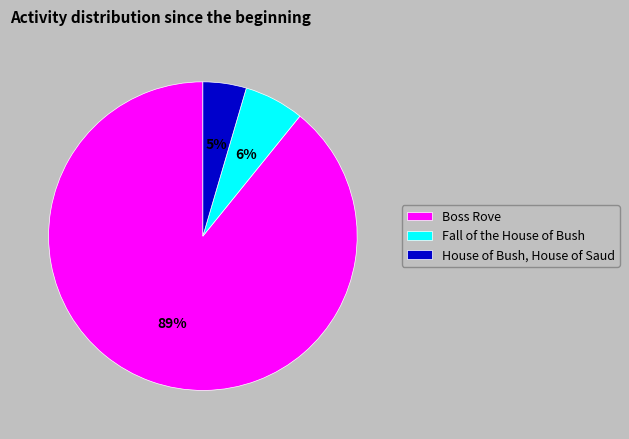

Is the sum of Fall of the House of Bush and Boss Rove greater than half?

Yes